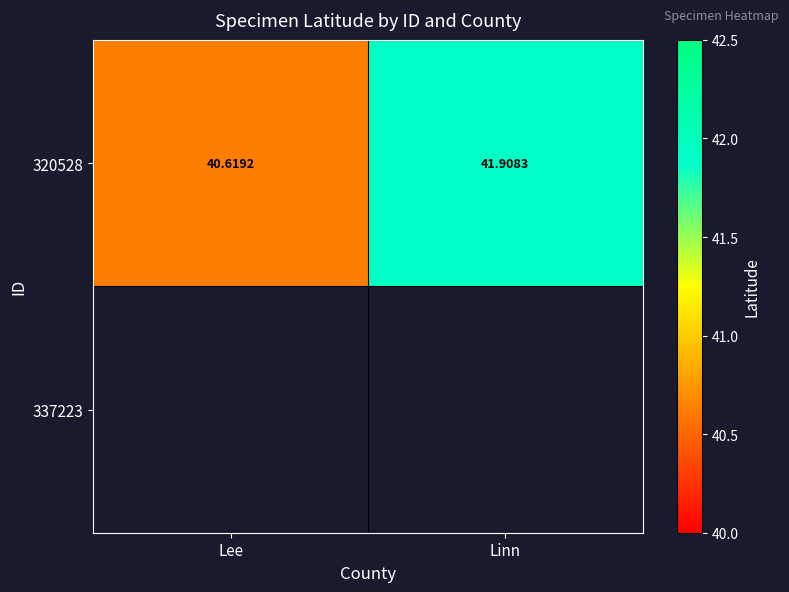

Where does the 320528 series first go above 41?

Linn